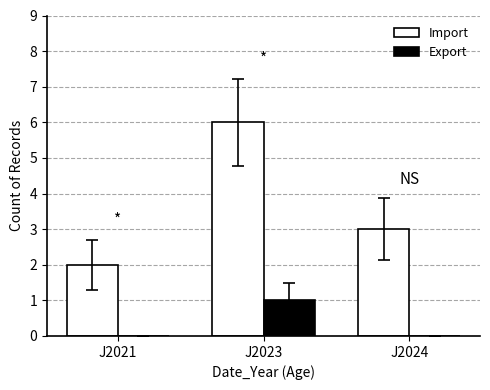

Which series changed the most between J2023 and J2024?

Import